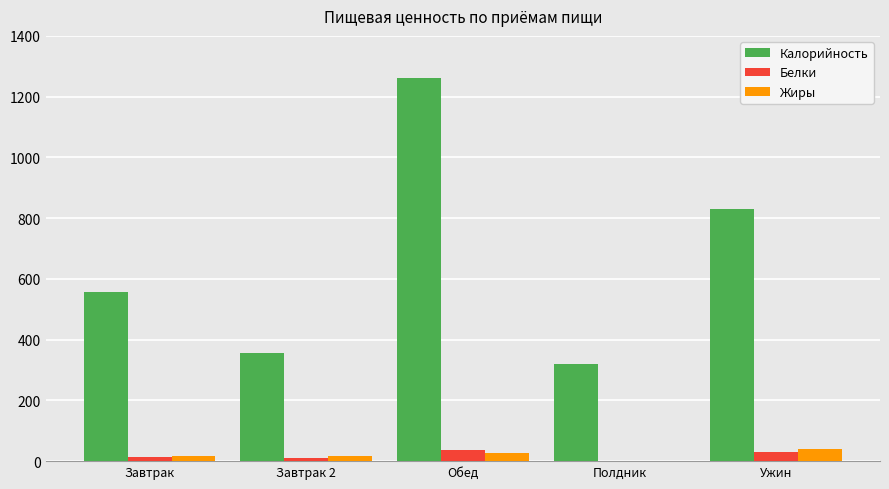

What is the total value across all series at Завтрак?

587.5